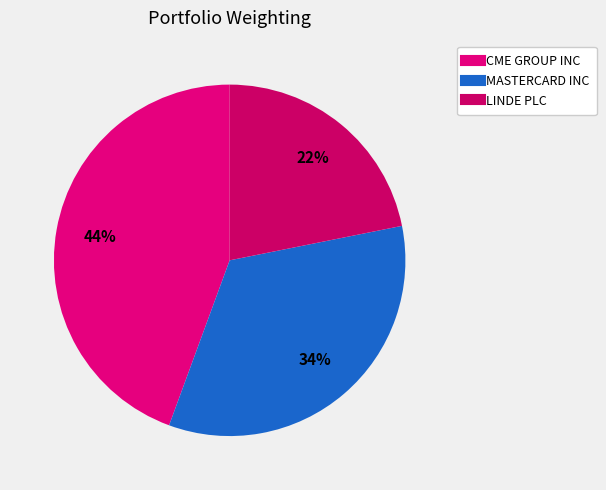

Rank the categories by value from highest to lowest.

CME GROUP INC, MASTERCARD INC, LINDE PLC